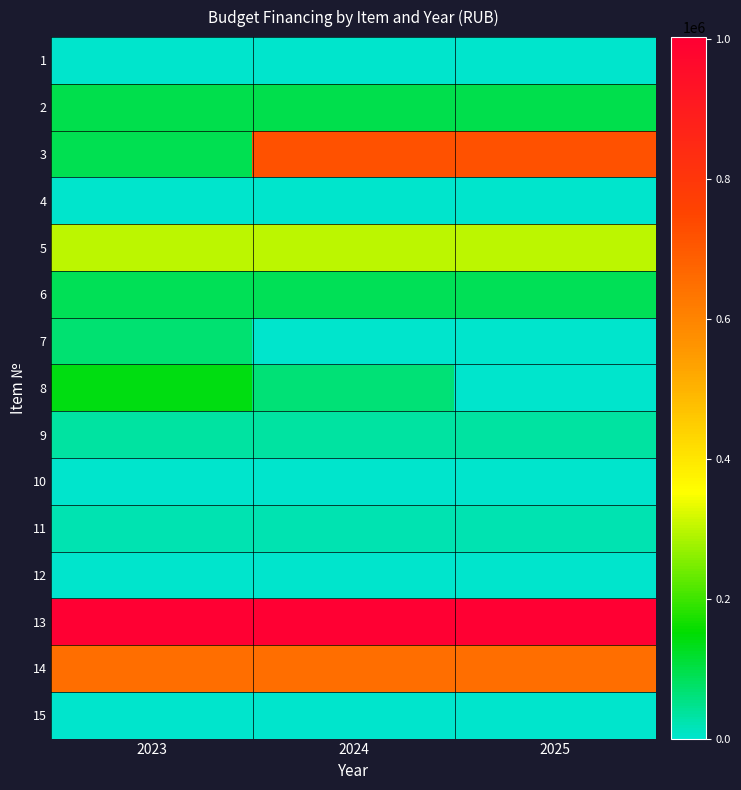

Reading right to left, extract all data points from this chart.

1: 2025=590.0	2024=532.0	2023=884.0
2: 2025=96158.0	2024=96158.0	2023=96158.0
3: 2025=720000.0	2024=720000.0	2023=90800.0
4: 2025=300.0	2024=300.0	2023=300.0
5: 2025=300900.0	2024=300900.0	2023=300900.0
6: 2025=87945.0	2024=87945.0	2023=87945.0
7: 2025=0.0	2024=0.0	2023=68000.0
8: 2025=0.0	2024=66000.0	2023=140000.0
9: 2025=33359.6	2024=33361.9	2023=33151.4
10: 2025=0.0	2024=0.0	2023=0.0
11: 2025=20000.0	2024=20000.0	2023=20000.0
12: 2025=3430.0	2024=3430.0	2023=3430.0
13: 2025=1000000.0	2024=1000000.0	2023=1002860.0
14: 2025=653842.0	2024=653842.0	2023=653842.0
15: 2025=1334.0	2024=1334.0	2023=1334.0